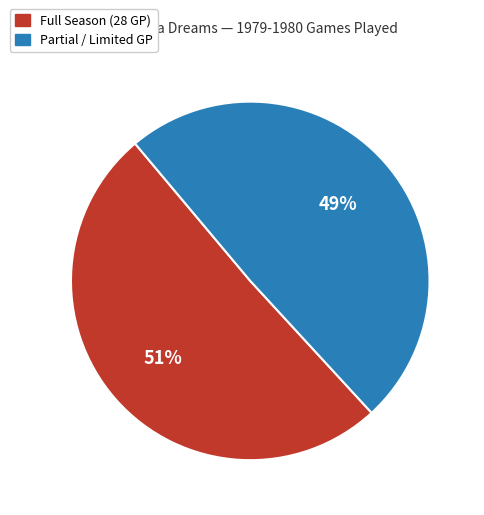

Which category has the smallest portion of the pie?

Partial / Limited GP